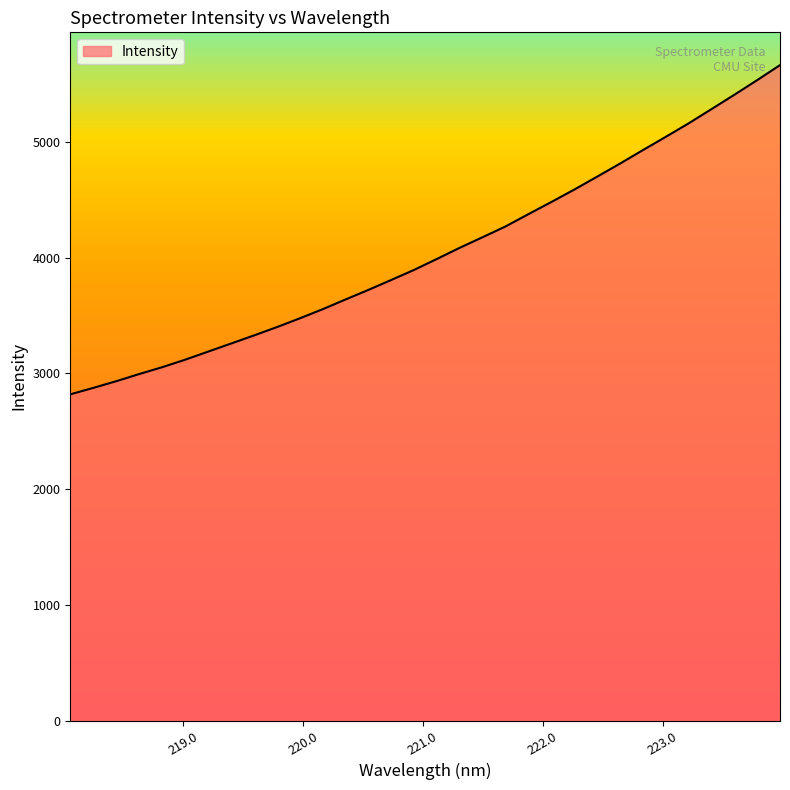

What is the difference between the second highest and second lowest values?

2659.7